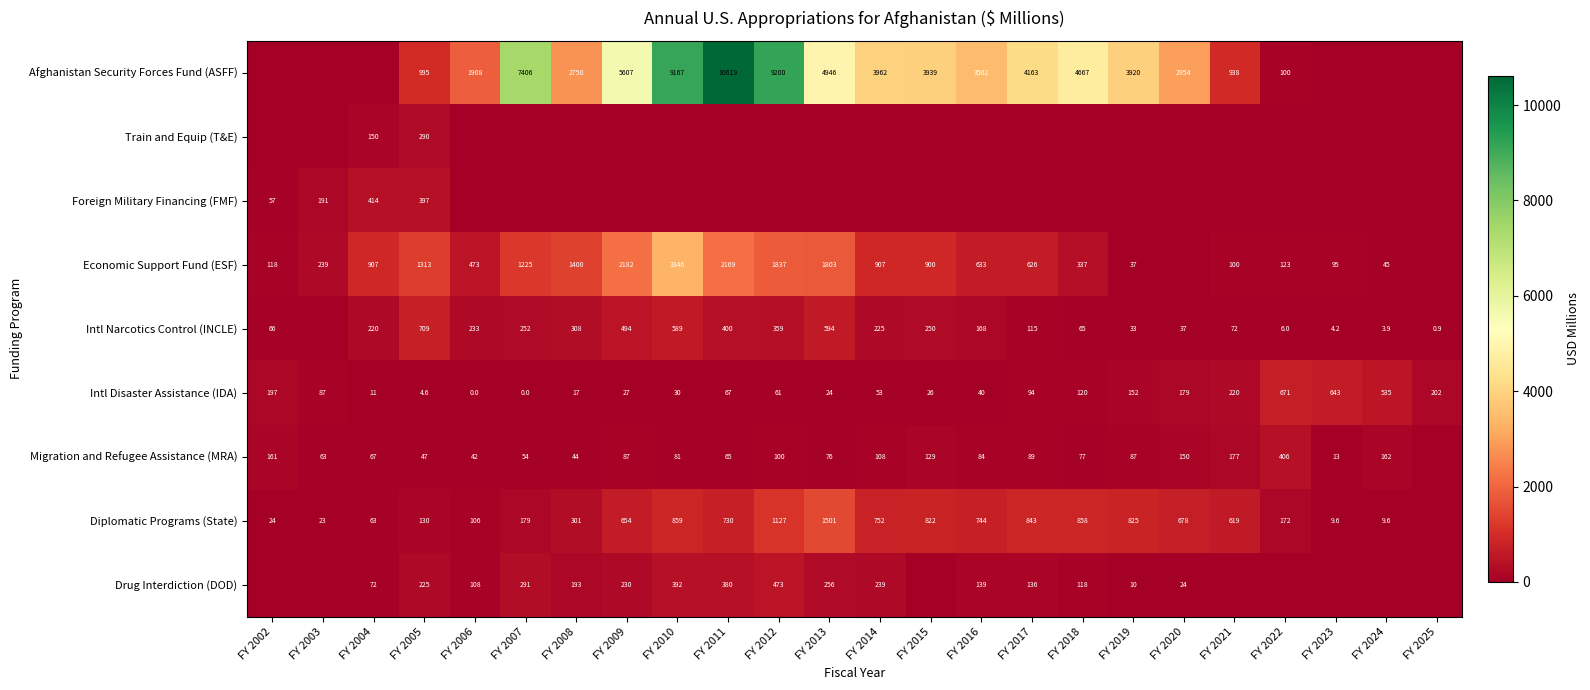

At which label is Intl Disaster Assistance (IDA) closest to 335?

FY 2021